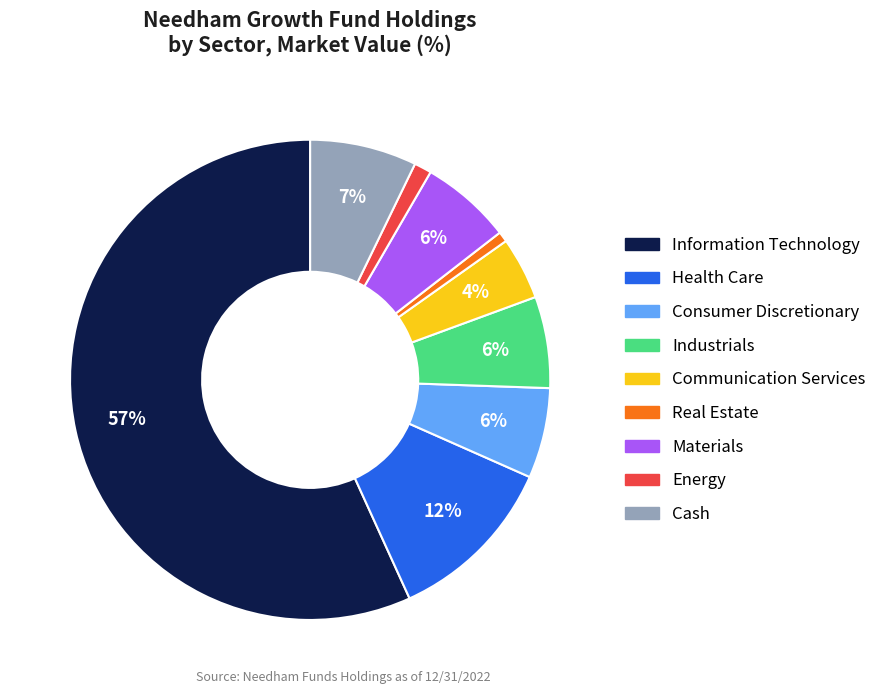

How many segments does this pie chart have?

9